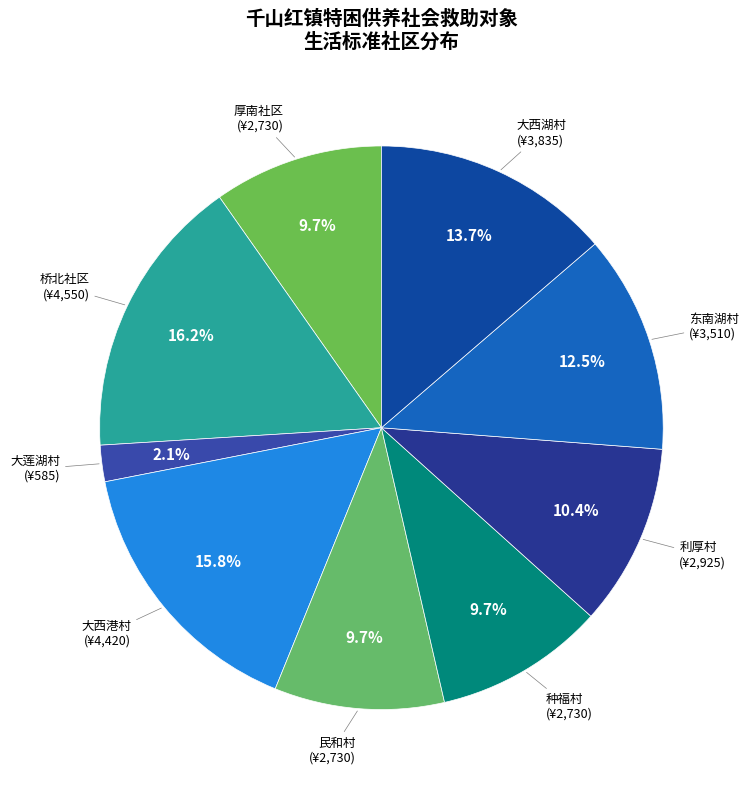

How much of the chart is everything except 种福村?

90.3%